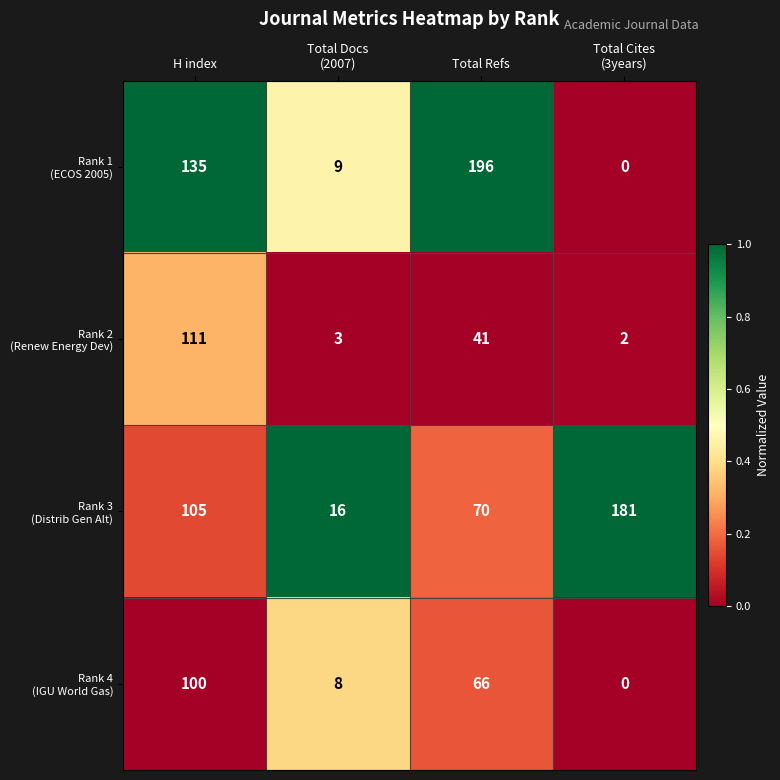

At which category does the chart reach its minimum across all series?

Total Cites
(3years)